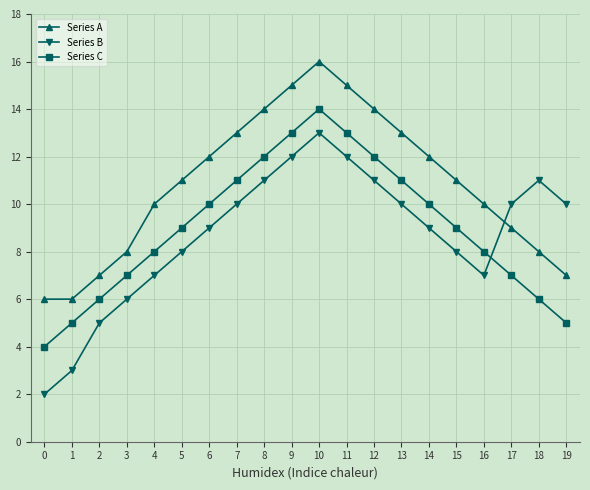

How many interior local peaks does the Series A series have?

1